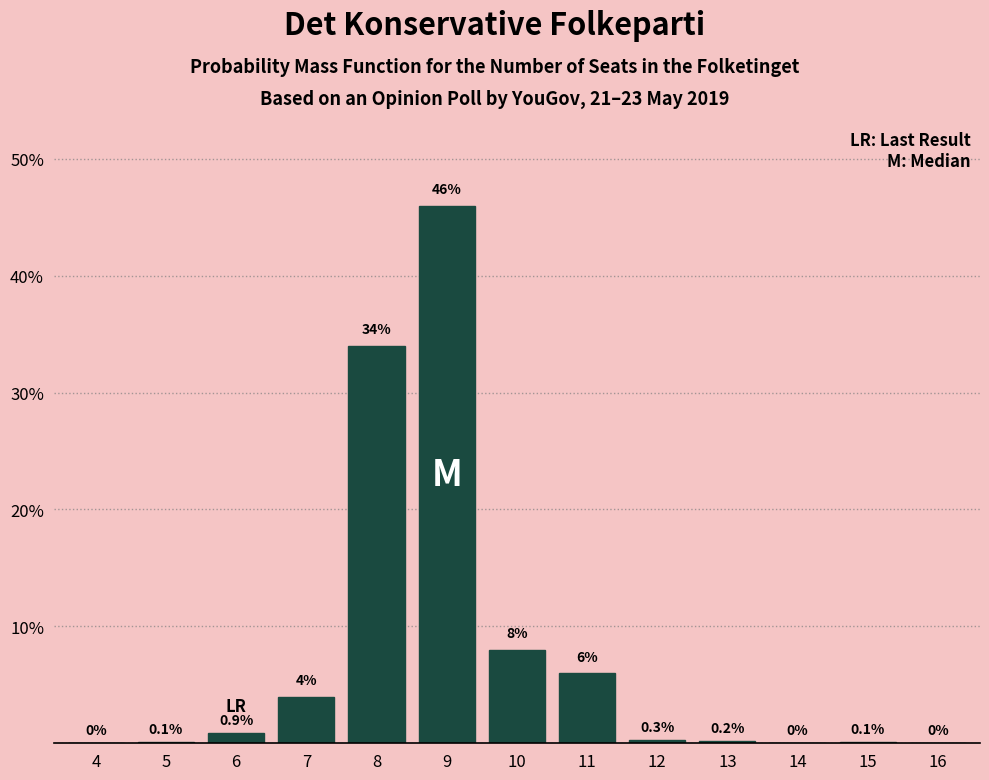

Reading left to right, transcribe all the data shown in this chart.

4=0.0	5=0.1	6=0.9	7=4.0	8=34.0	9=46.0	10=8.0	11=6.0	12=0.3	13=0.2	14=0.0	15=0.1	16=0.0